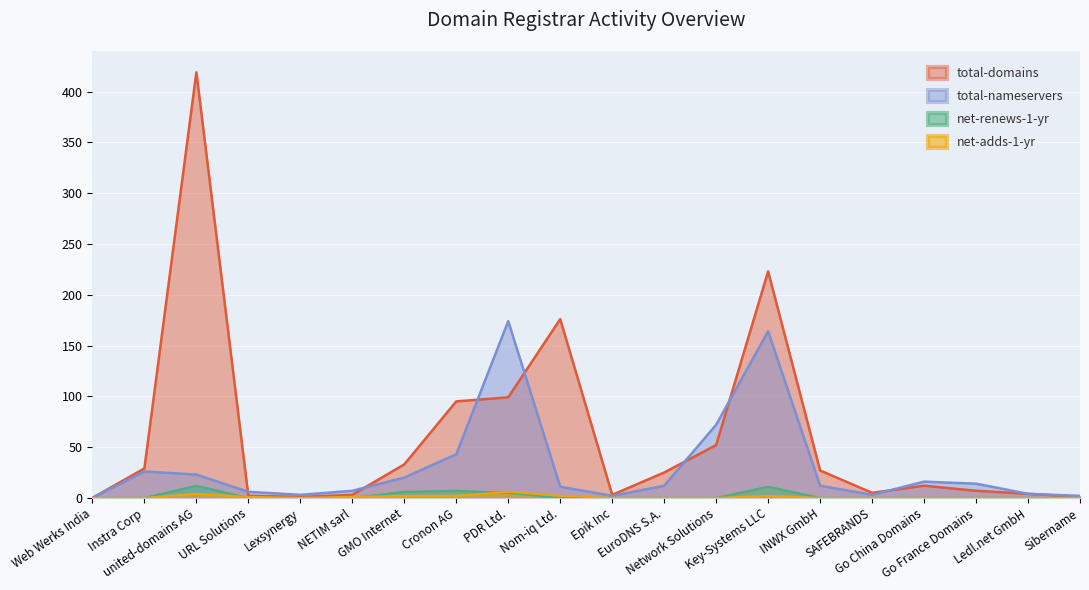

The value of total-nameservers at united-domains AG is 8. True or false?

False